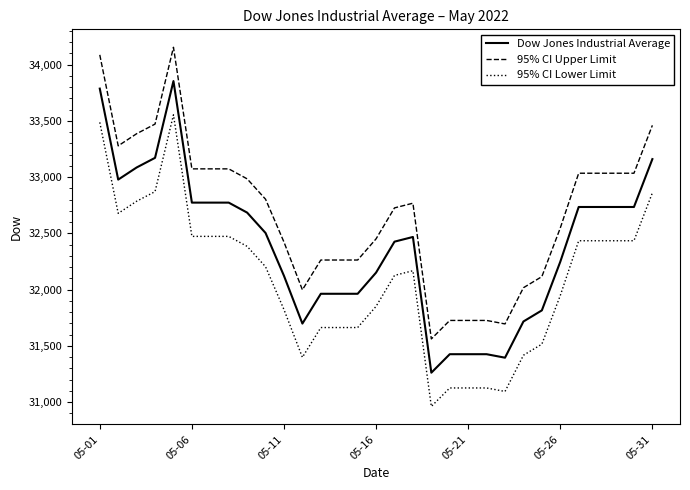

List the series in order of their peak value, lowest first.

95% CI Lower Limit, Dow Jones Industrial Average, 95% CI Upper Limit